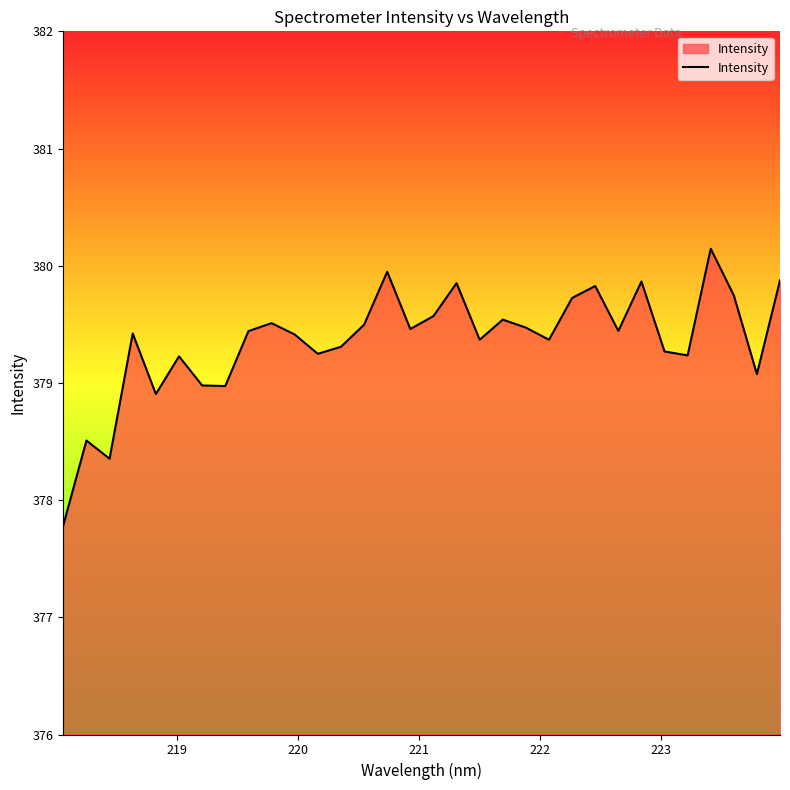

What is the greatest value displayed?

380.1